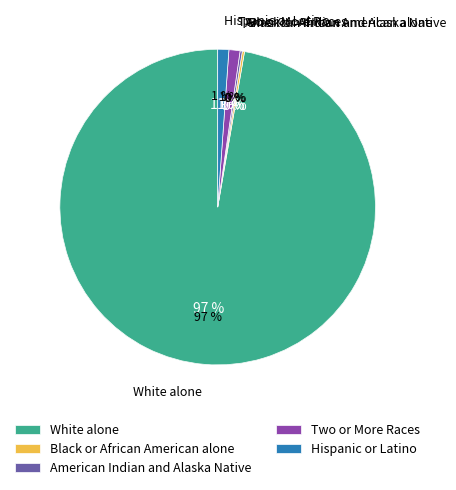

Is the sum of Black or African American alone and American Indian and Alaska Native greater than half?

No